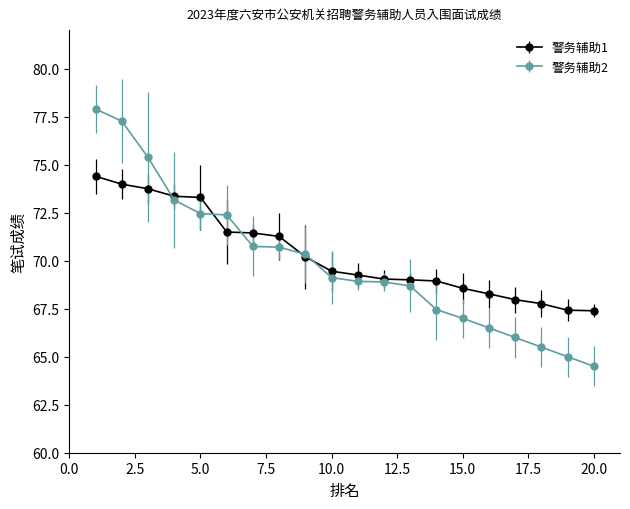

What is the value of the 警务辅助1 point at the 8th from the left?

71.3